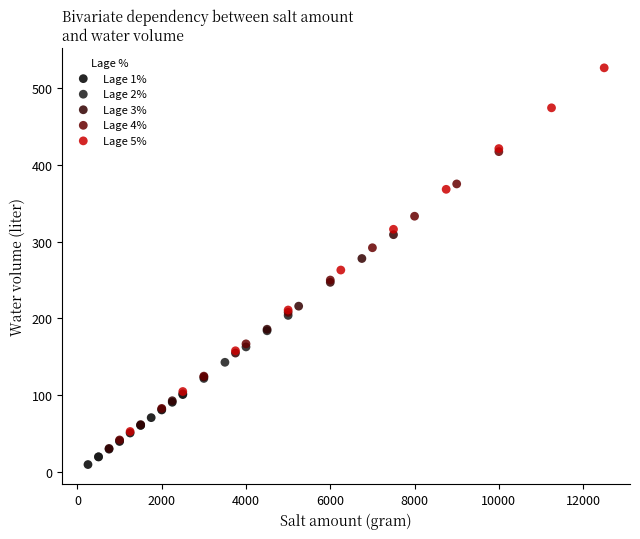

Which series reaches the maximum Y coordinate?

Lage 5%